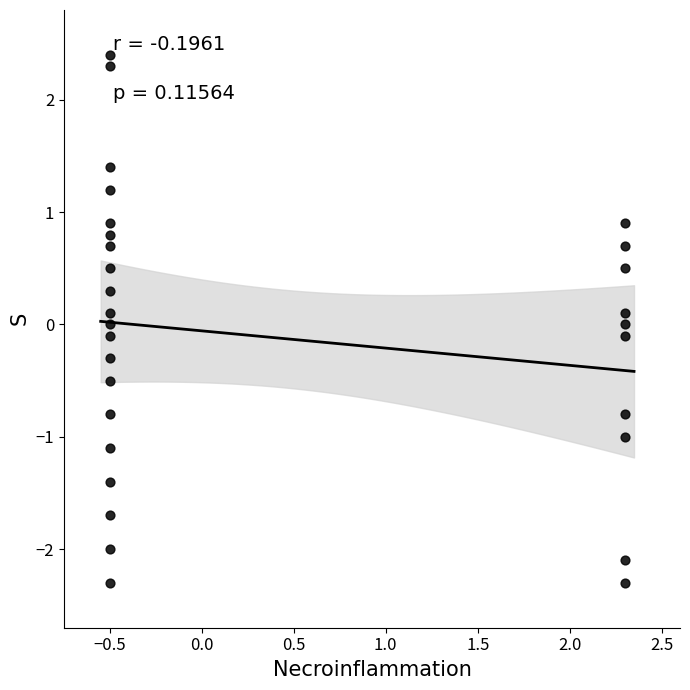

What is the range of Y values (max minus min)?

4.7